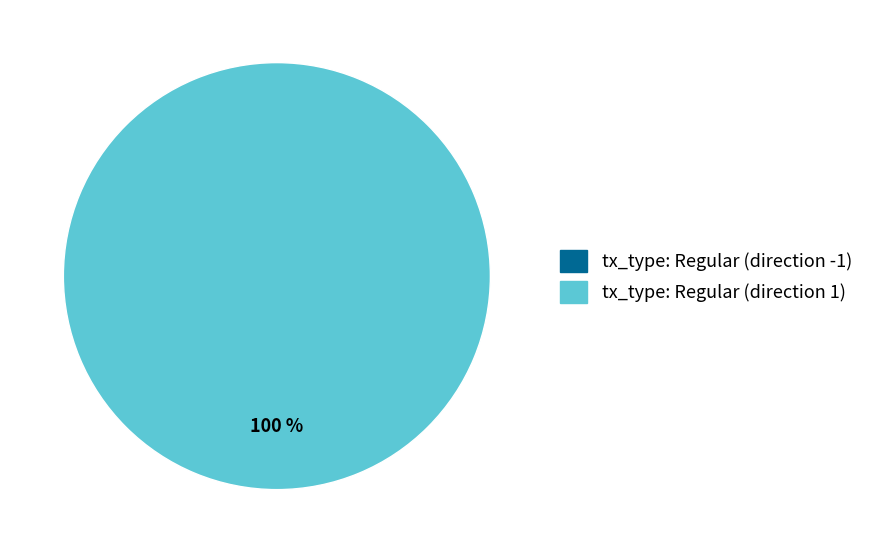

Does tx_type: Regular (direction -1) represent more than half of the total?

No